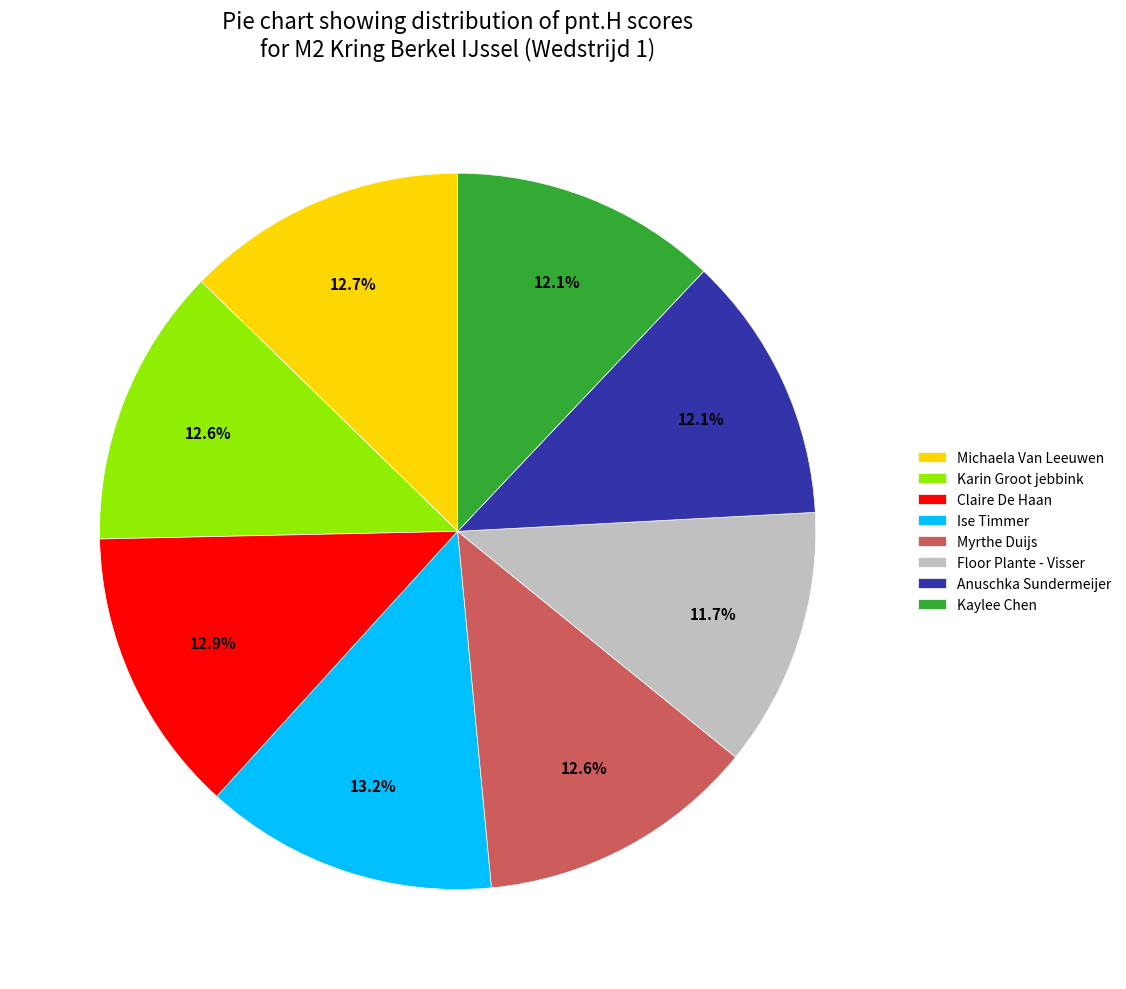

Is Michaela Van Leeuwen the majority of the pie?

No